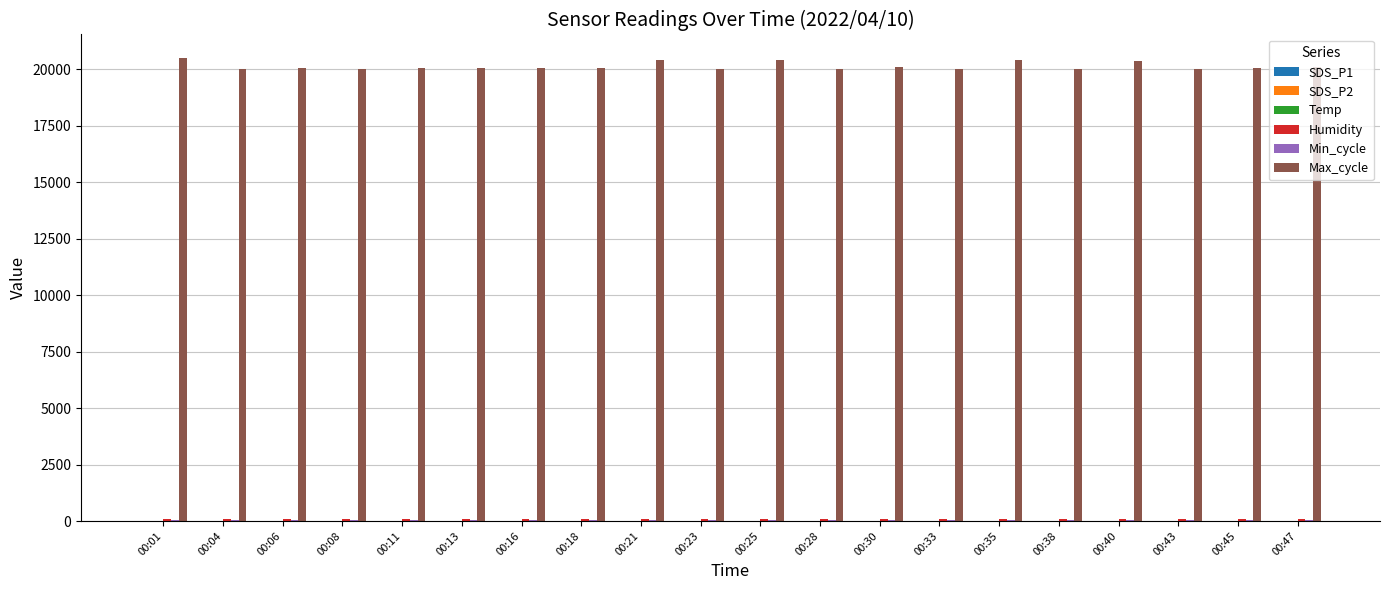

Count the number of data series in this chart.

6